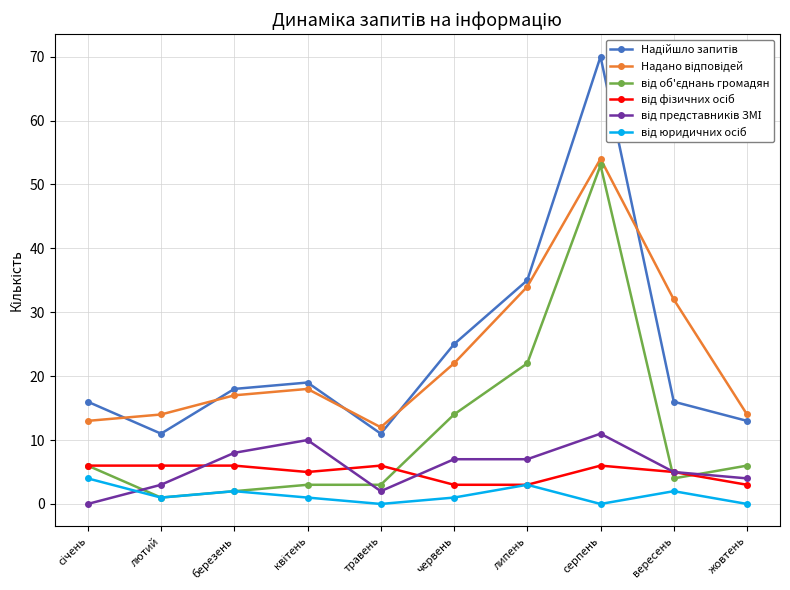

What is the difference between the від юридичних осіб values at травень and січень?

4